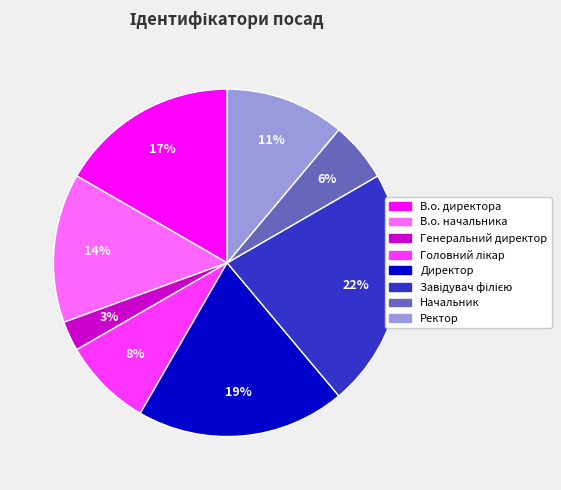

Do В.о. директора and Директор together represent more than half of the pie?

No